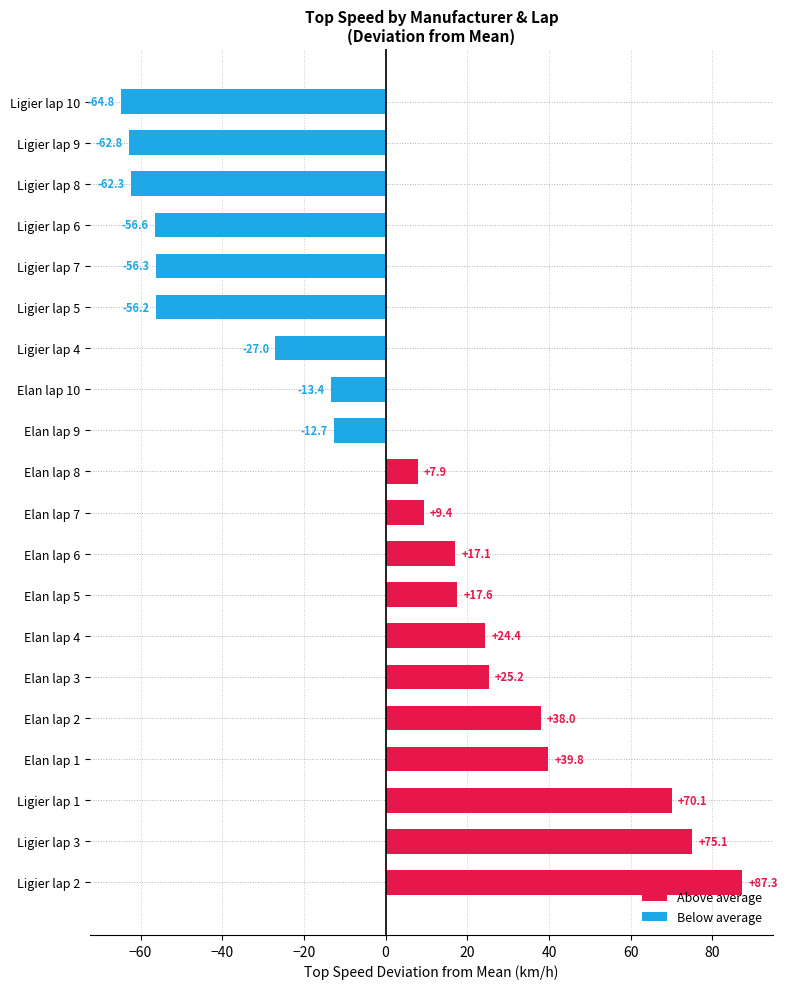

Is it true that the value at Elan lap 1 is 16.0?

False